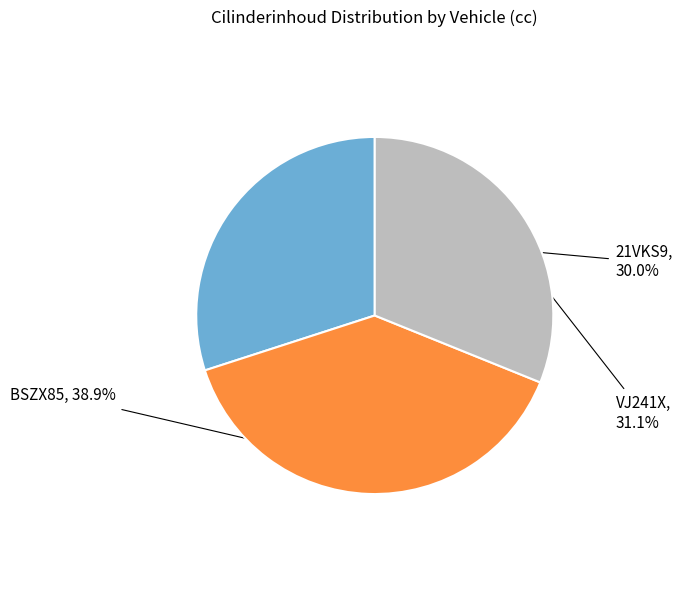

Does any single category account for the majority?

No